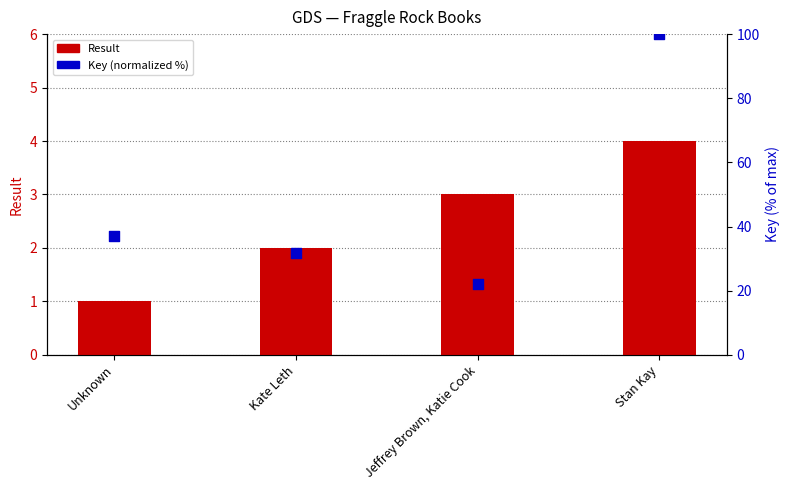

At how many categories does at least one series exceed 70?

1